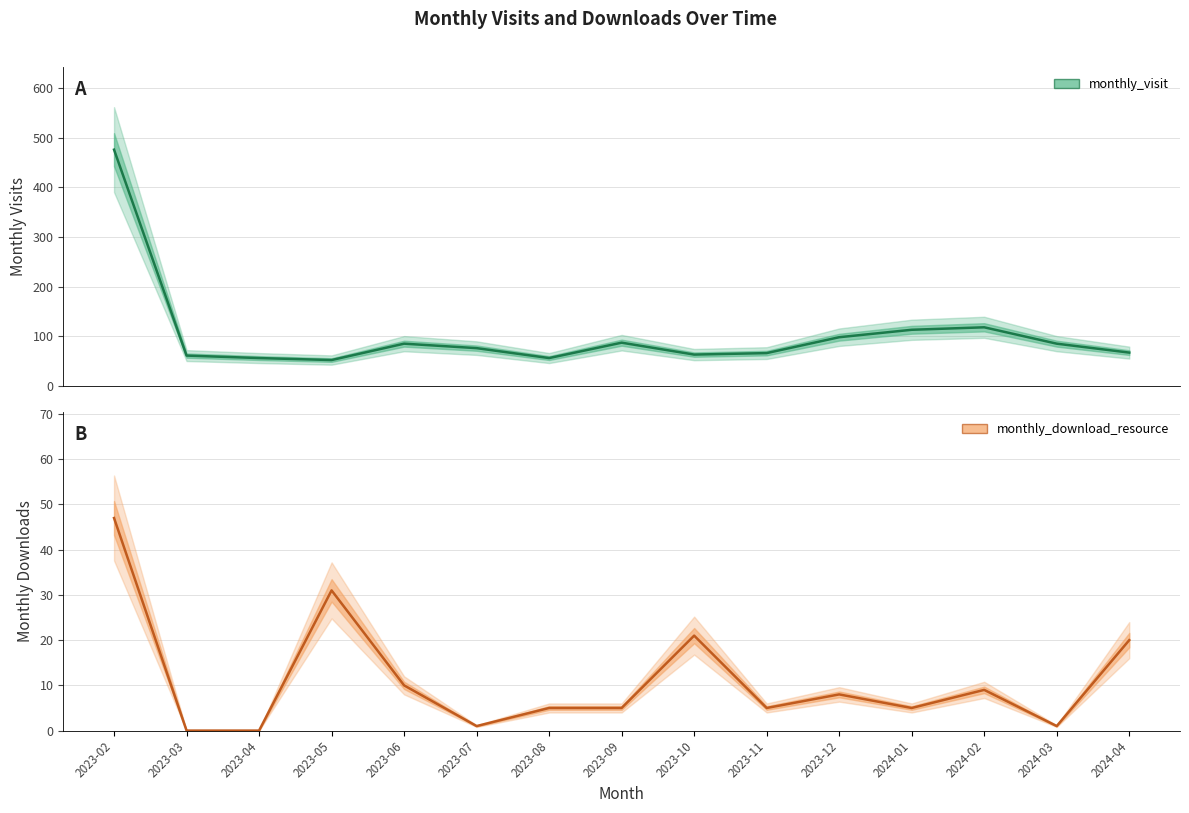

At which label does monthly_download_resource first exceed 5?

2023-02